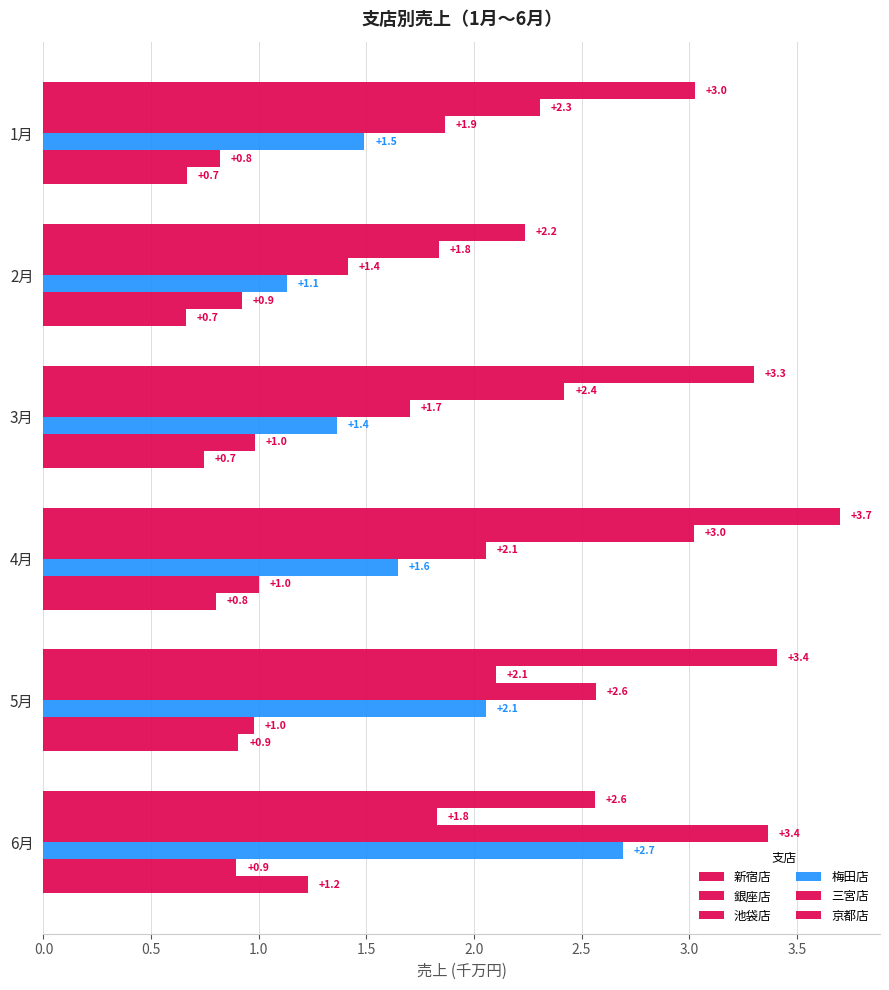

What is the value of the 京都店 bar at the 3rd from the left?

0.7